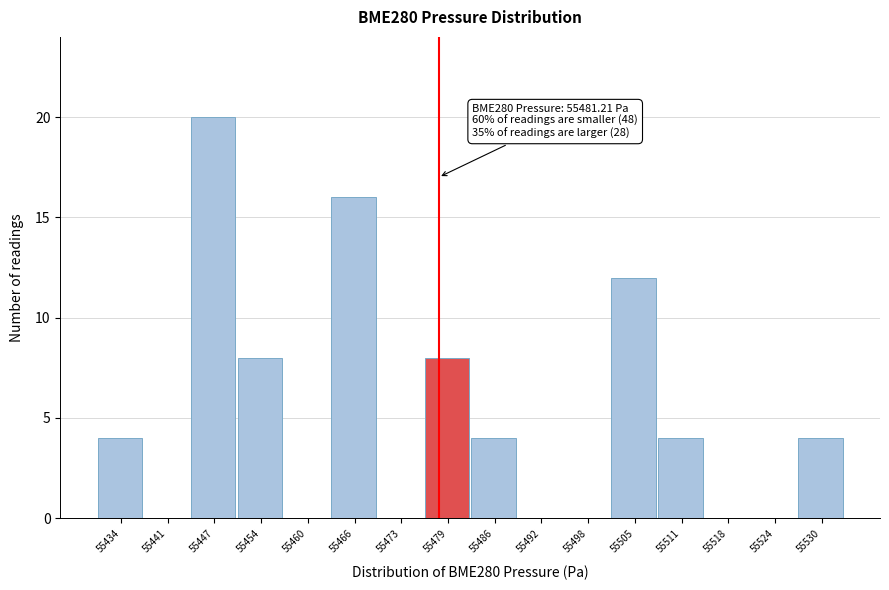

Reading left to right, transcribe all the data shown in this chart.

55434=4	55441=0	55447=20	55454=8	55460=0	55466=16	55473=0	55479=8	55486=4	55492=0	55498=0	55505=12	55511=4	55518=0	55524=0	55530=4